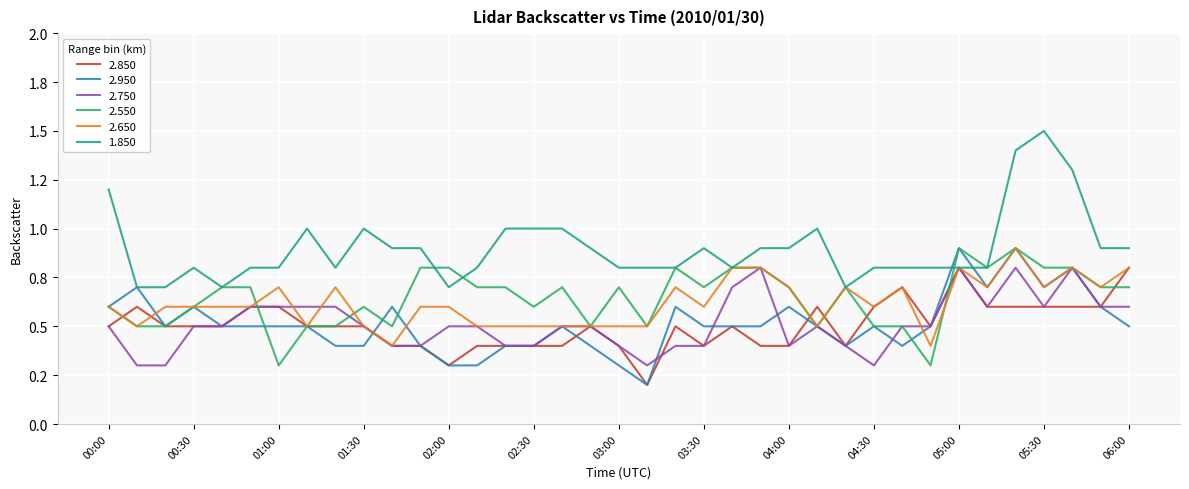

What is the difference between the second highest and second lowest values in the 2.850 series?

0.5